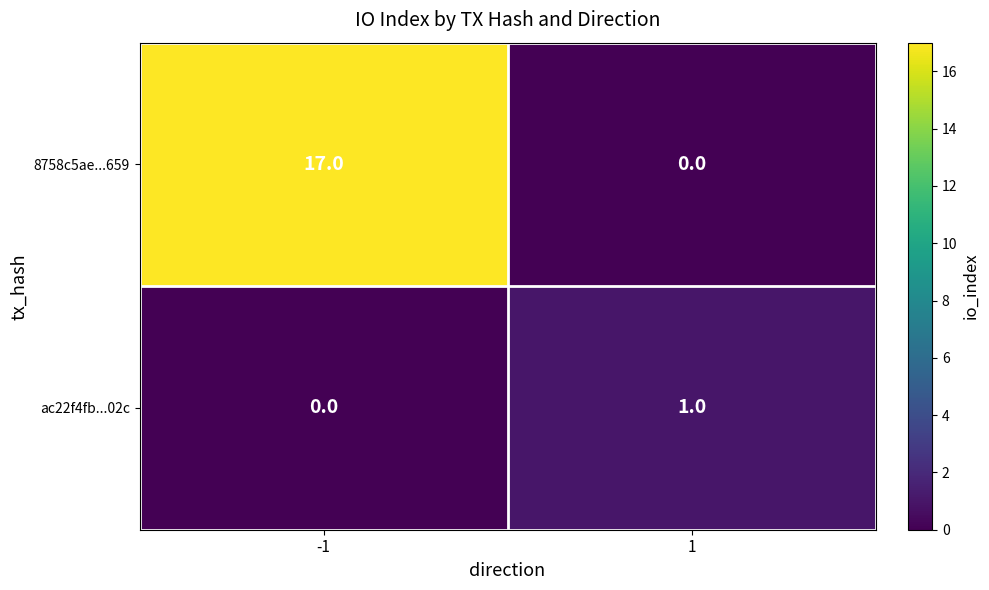

Reading right to left, extract all data points from this chart.

8758c5ae...659: 1=0	-1=17
ac22f4fb...02c: 1=1	-1=0